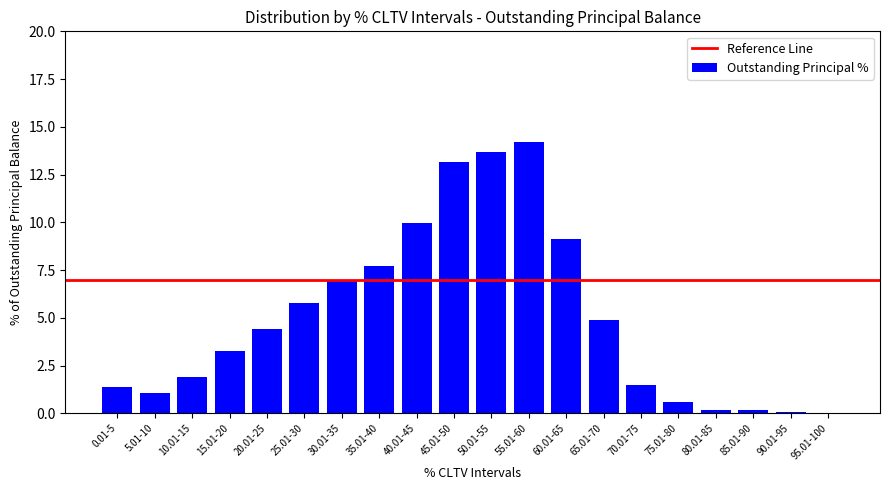

What is the difference between the values at 60.01-65 and 70.01-75?

7.7